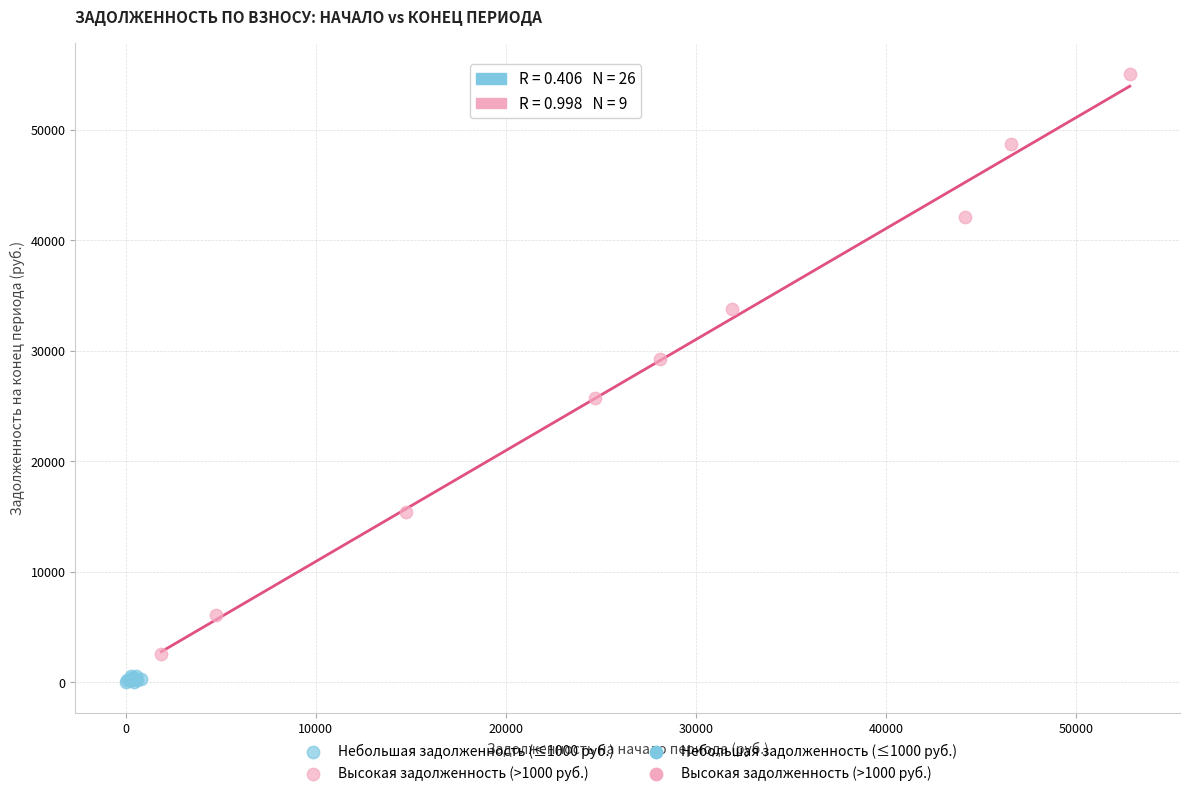

Which series contains the highest Y value?

Высокая задолженность (>1000 руб.)